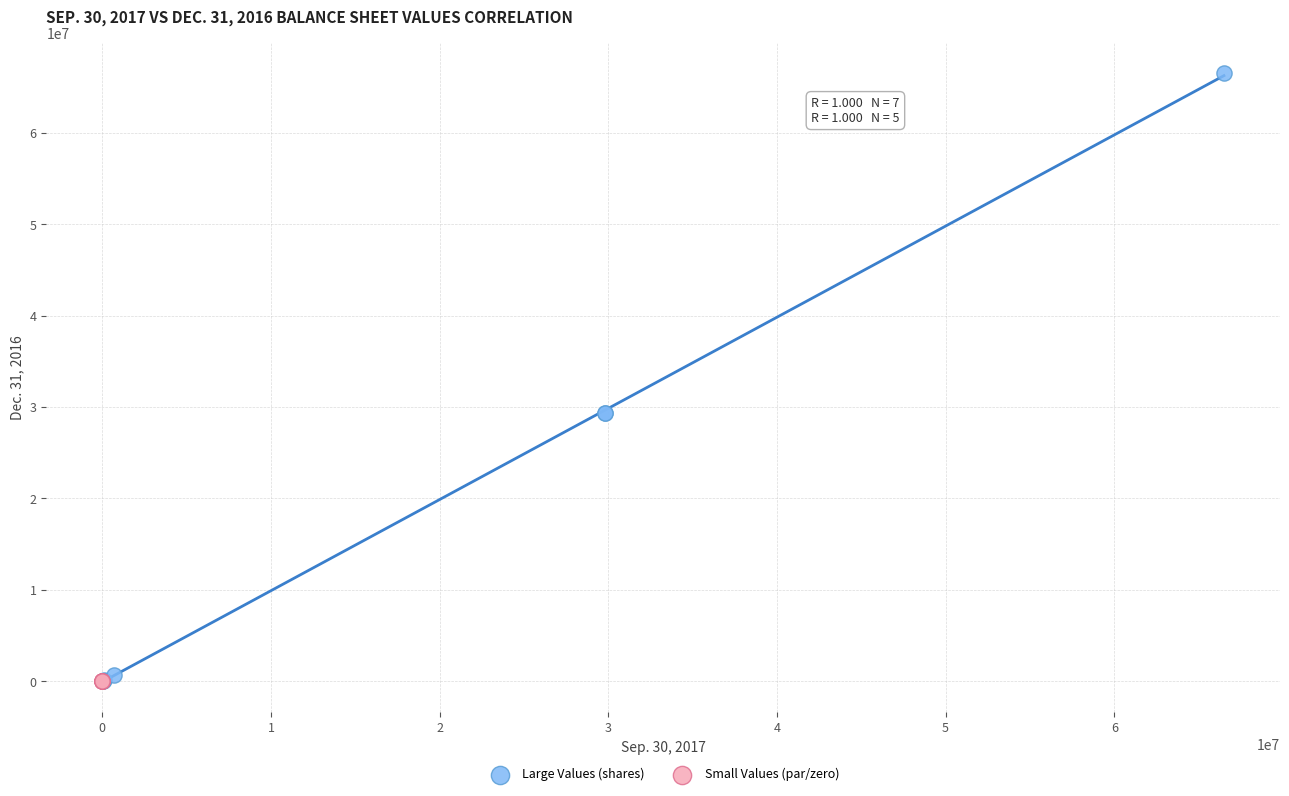

What are all the series names shown in the legend?

Large Values (shares), Small Values (par/zero)